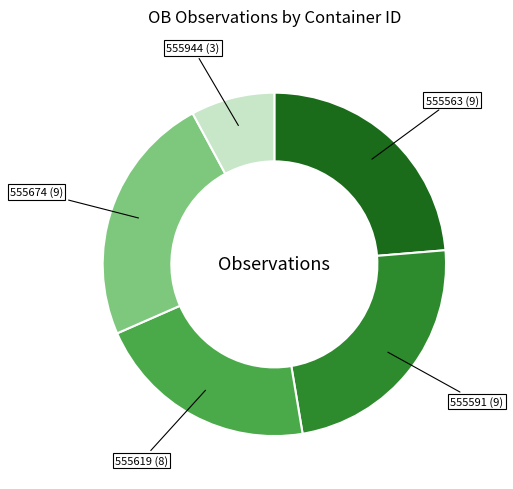

Is there any slice that represents more than half of the pie?

No